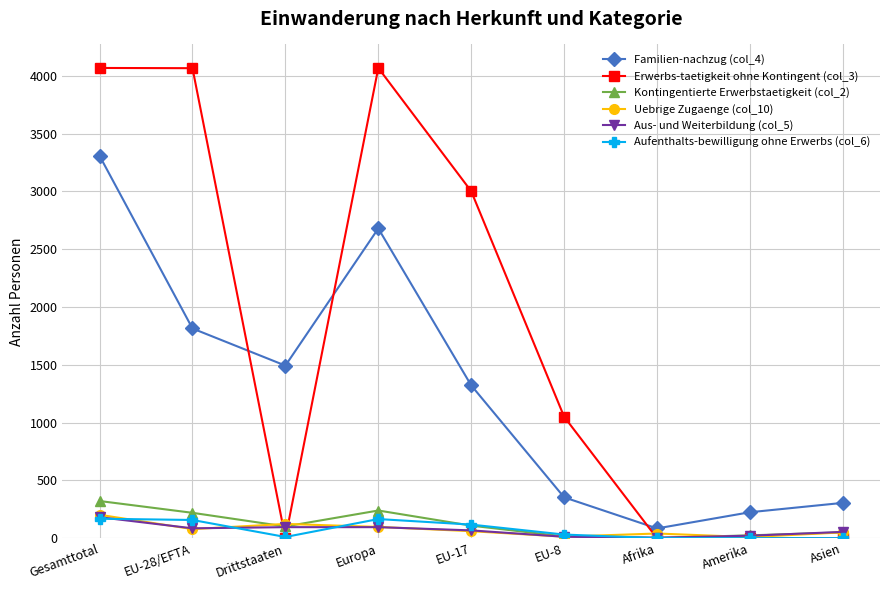

What is the value of the Kontingentierte Erwerbstaetigkeit (col_2) point at the 3rd from the left?

102